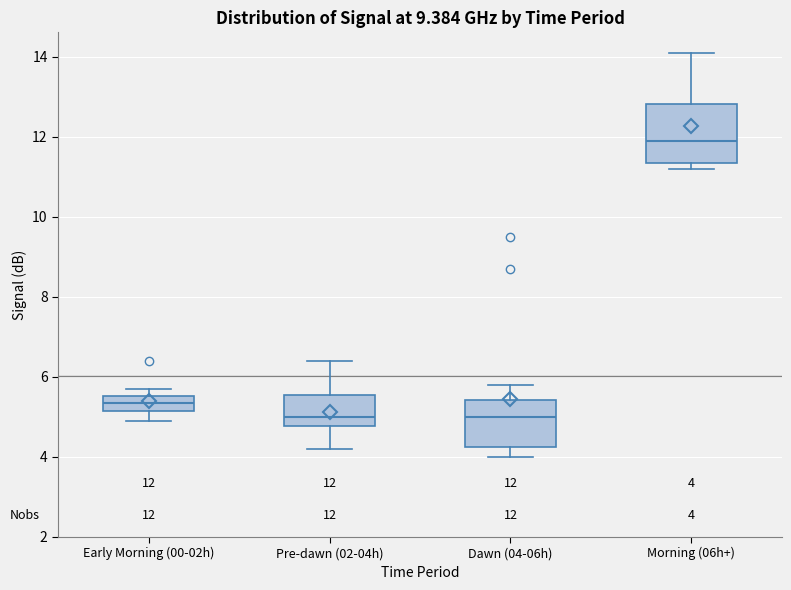

Which box is the tallest, from its lower edge to its upper edge?

Morning (06h+)